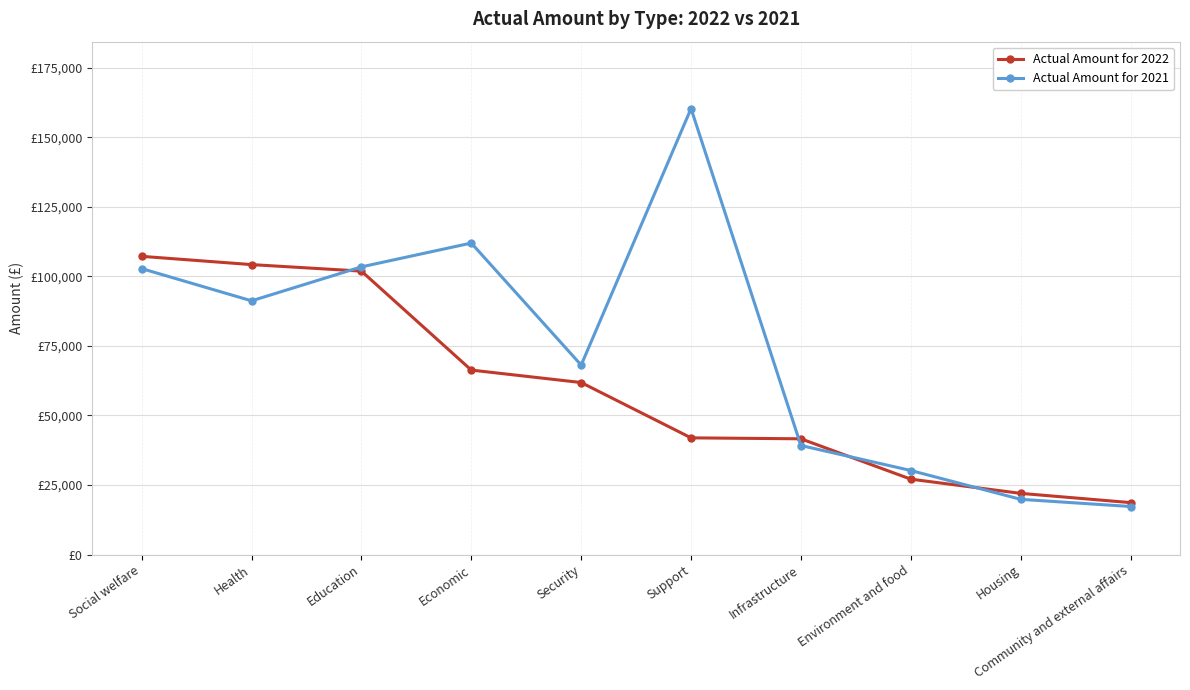

After their last crossing, which series has the higher values: Actual Amount for 2021 or Actual Amount for 2022?

Actual Amount for 2022